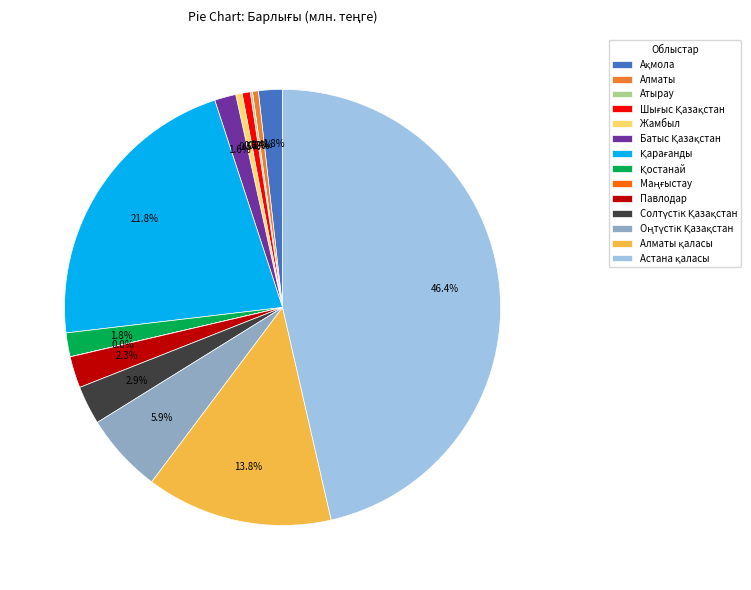

Does any single category account for the majority?

No